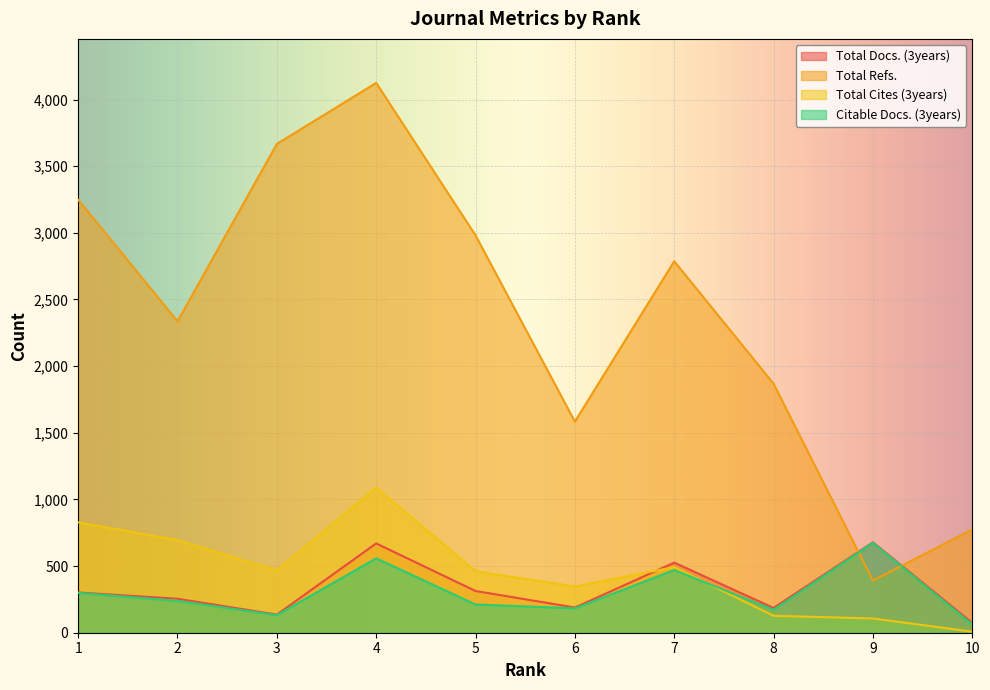

What is the maximum value for Citable Docs. (3years)?

674